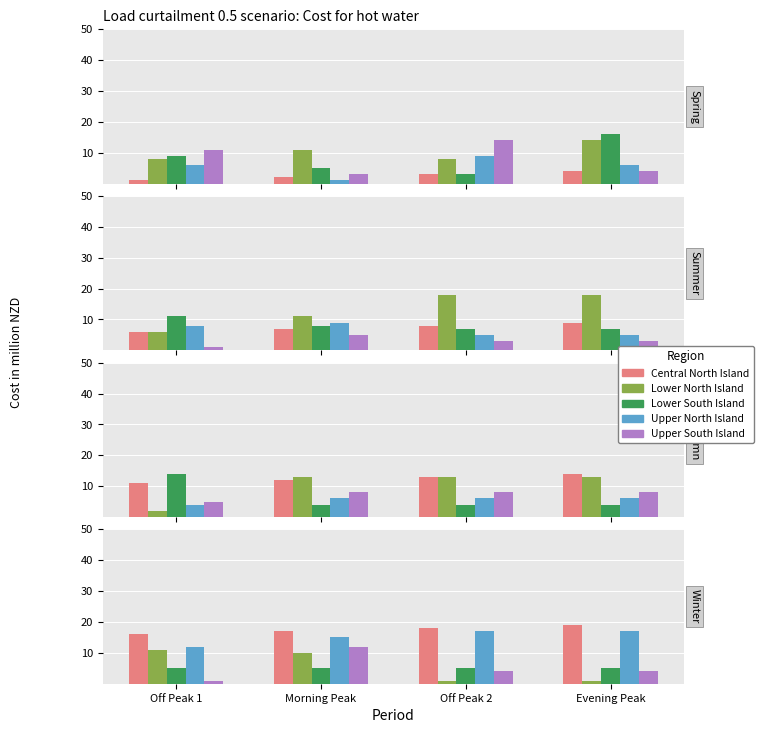

What is the greatest value displayed?

19